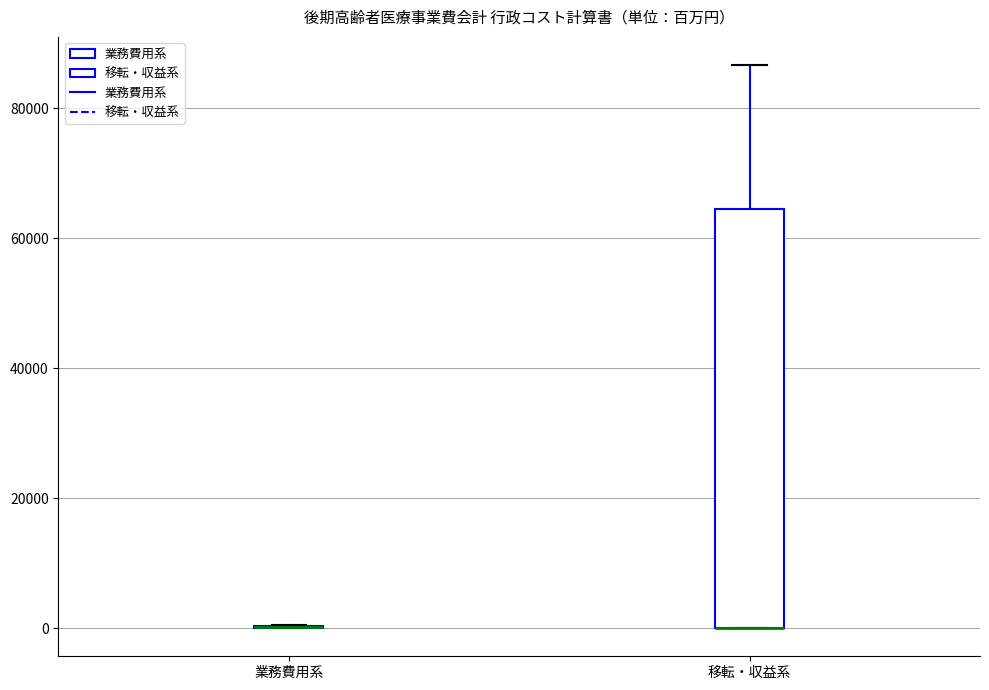

Reading left to right, read every box against the y-axis: the position of its median line, the range the box covers, and the ends of its whiskers. The values are not printed on the chart, so give them approximately, as read against the axis.

業務費用系: box collapsed to a line at 0, whiskers 0 to 0
移転・収益系: median 0 (drawn on the box's lower edge), box 0 to 64000, whiskers 0 to 86000